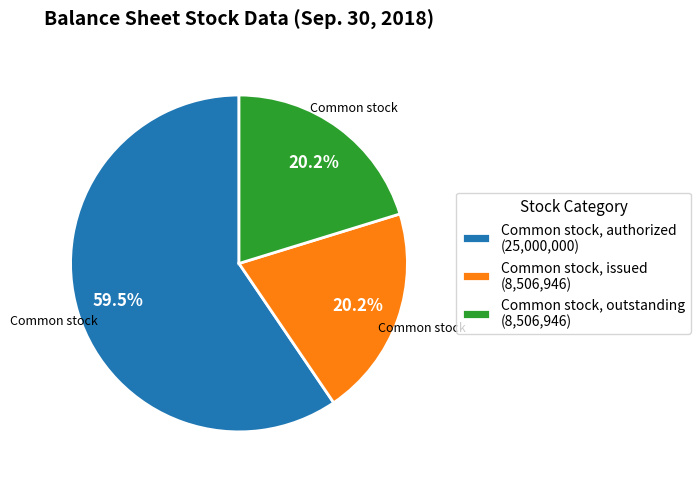

To the nearest percent, what is the difference between the largest and smallest slice percentages?

39%